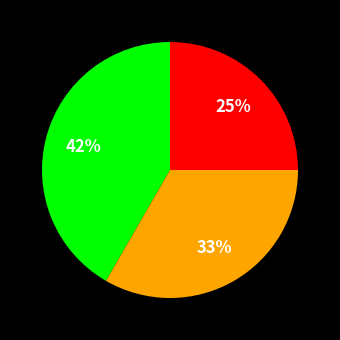

How many slices are in this pie chart?

3